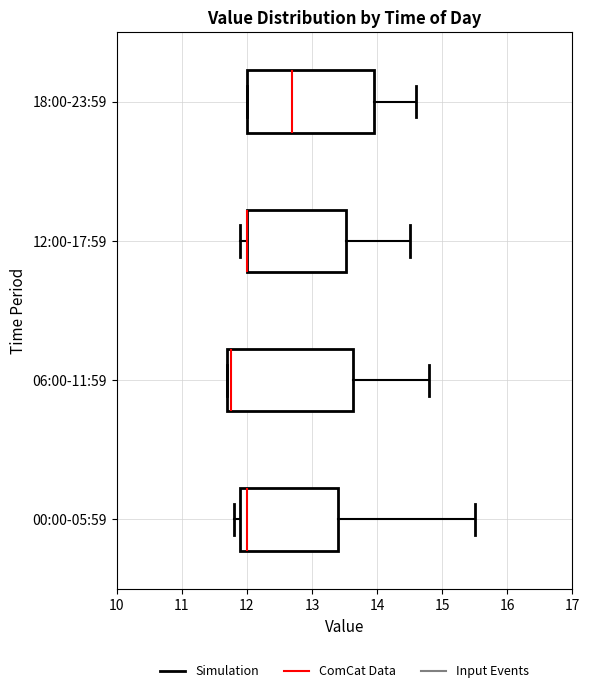

Reading bottom to top, read every box against the x-axis: the position of its median line, the range the box covers, and the ends of its whiskers. The values are not printed on the chart, so give them approximately, as read against the axis.

00:00-05:59: median 12.0, box 11.9 to 13.4, whiskers 11.8 to 15.5
06:00-11:59: median 11.8, box 11.7 to 13.6, whiskers 11.7 to 14.8
12:00-17:59: median 12.0 (drawn on the box's left edge), box 12.0 to 13.5, whiskers 11.9 to 14.5
18:00-23:59: median 12.7, box 12.0 to 14.0, whiskers 12.0 to 14.6